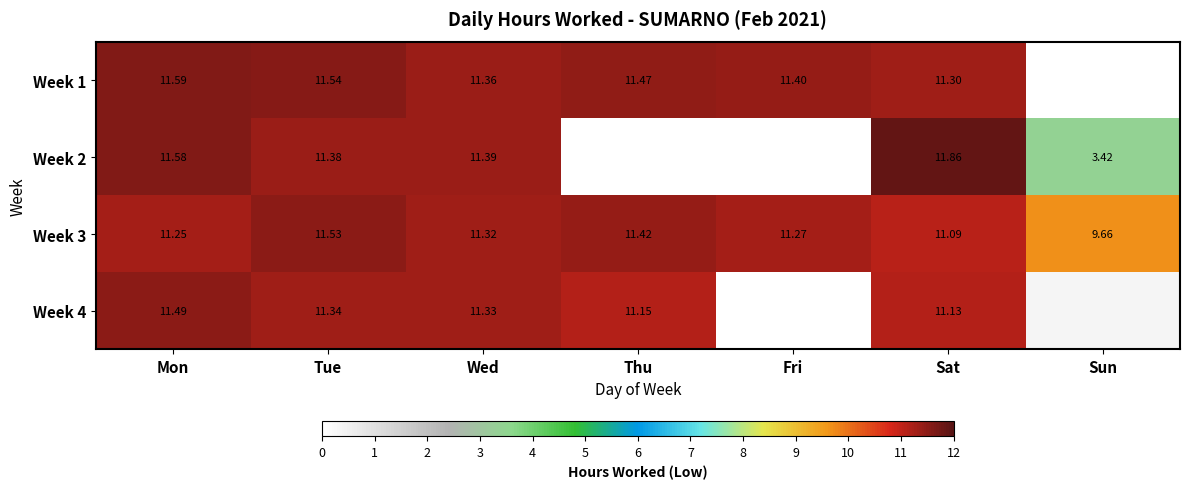

List the labels in order of Week 3 value, largest first.

Tue, Thu, Wed, Fri, Mon, Sat, Sun